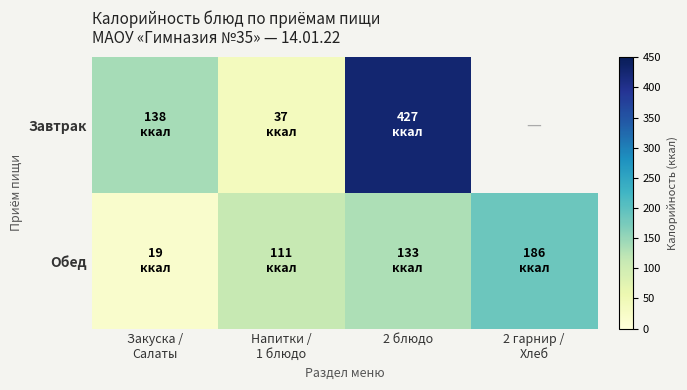

Which series changed the most between Напитки / 1 блюдо and 2 гарнир / Хлеб?

Обед